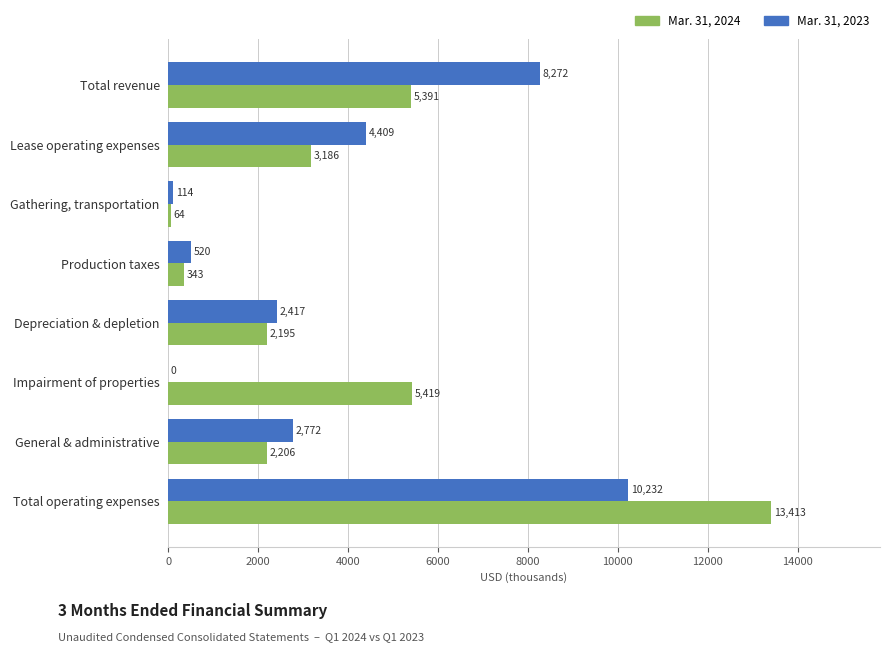

What value does the Mar. 31, 2024 series have at Gathering, transportation?

64